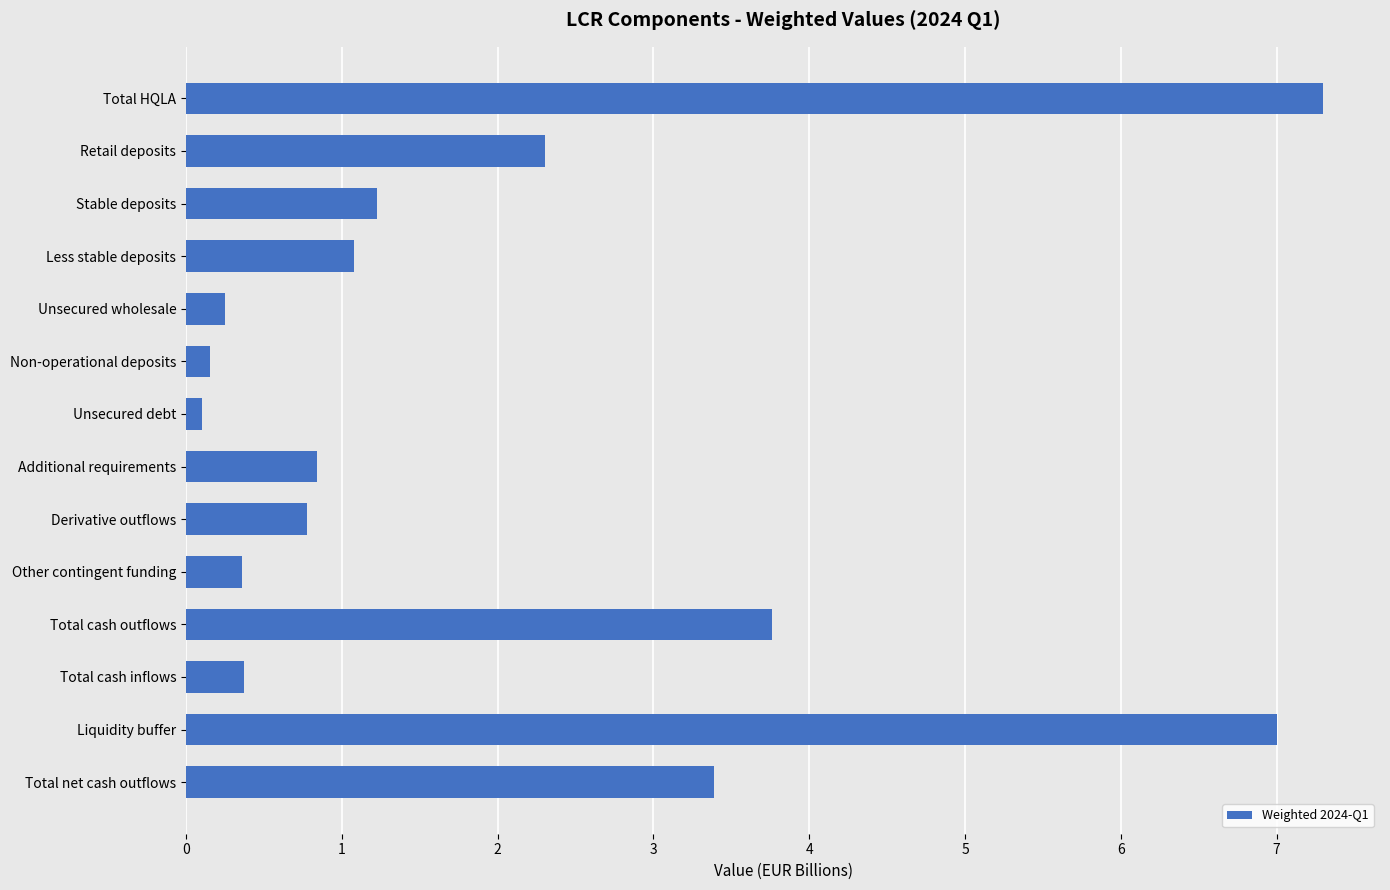

Is it true that the value at Total cash inflows is 0.4?

True